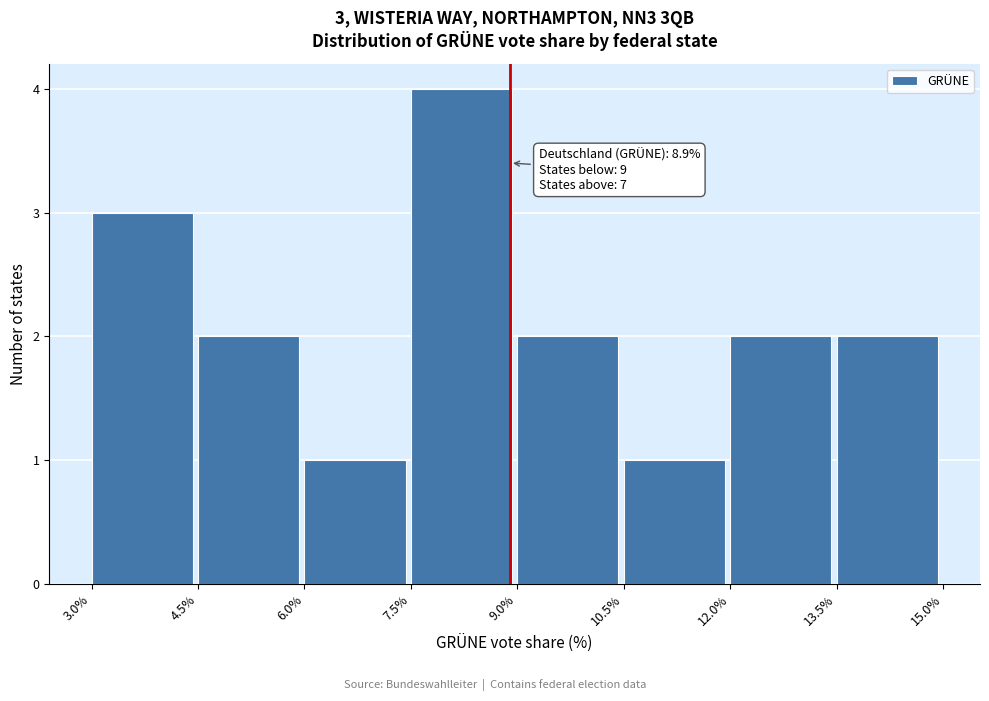

Which range on the x-axis has the tallest bar?

7.5% to 9.0%